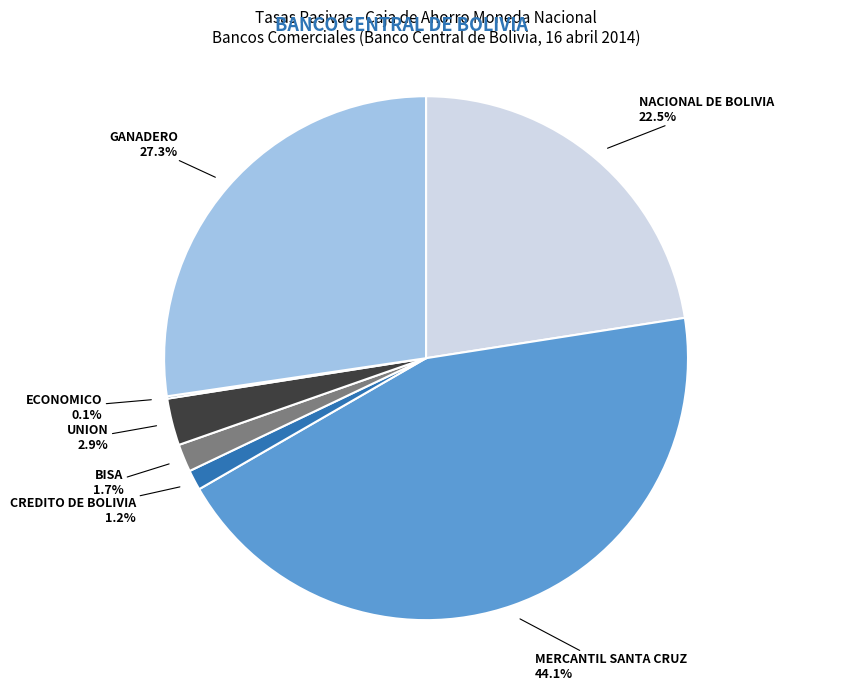

Does any single category account for the majority?

No